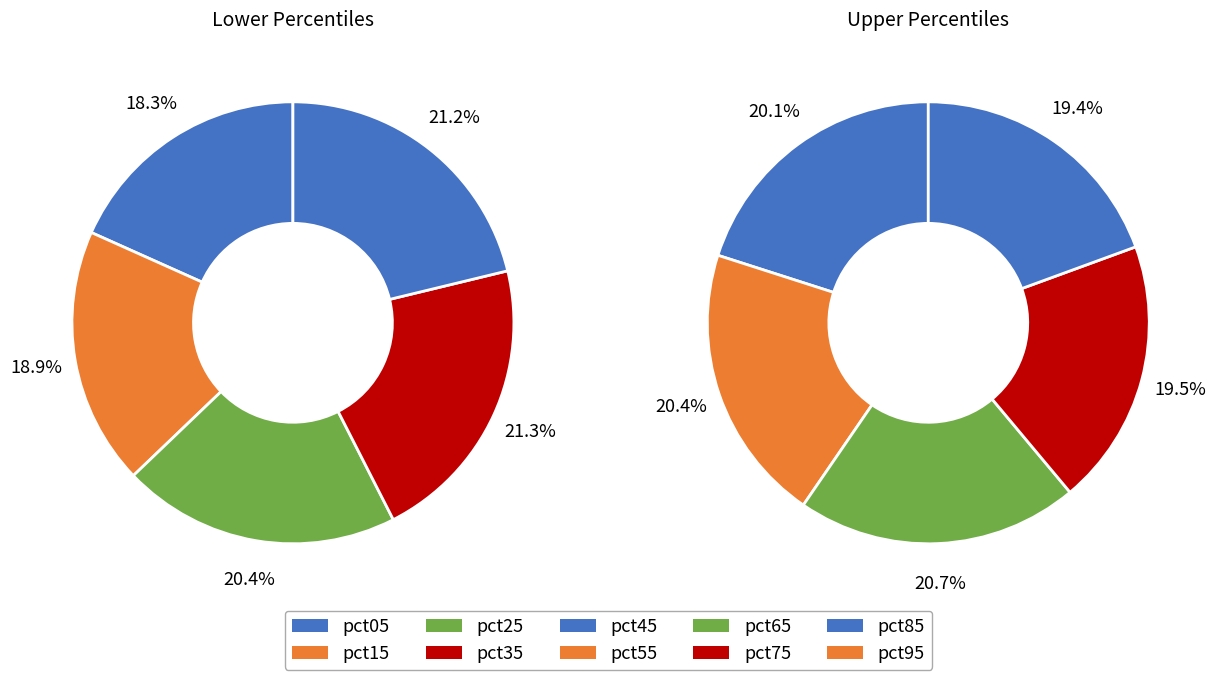

Is there a majority slice in this chart?

No